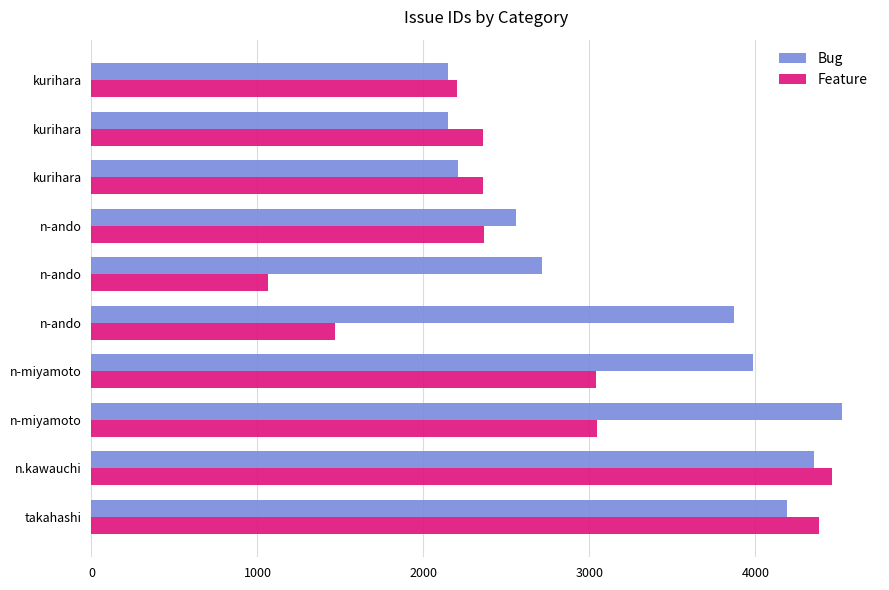

Count the number of categories in the chart.

10